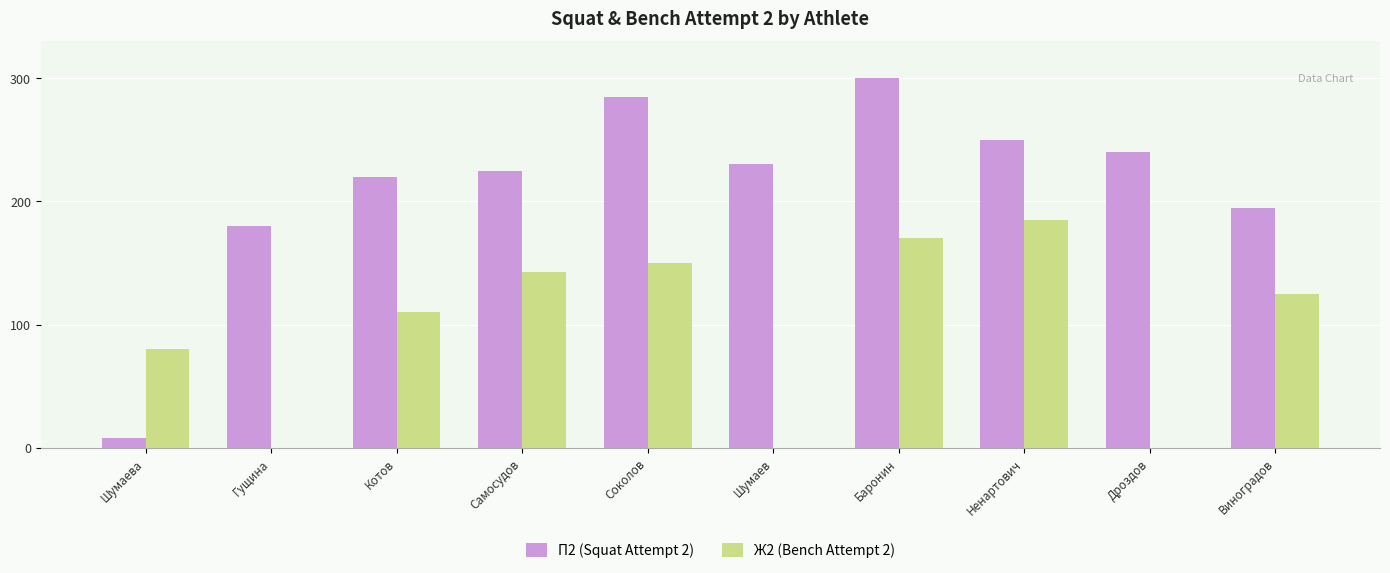

How many series are shown in this chart?

2